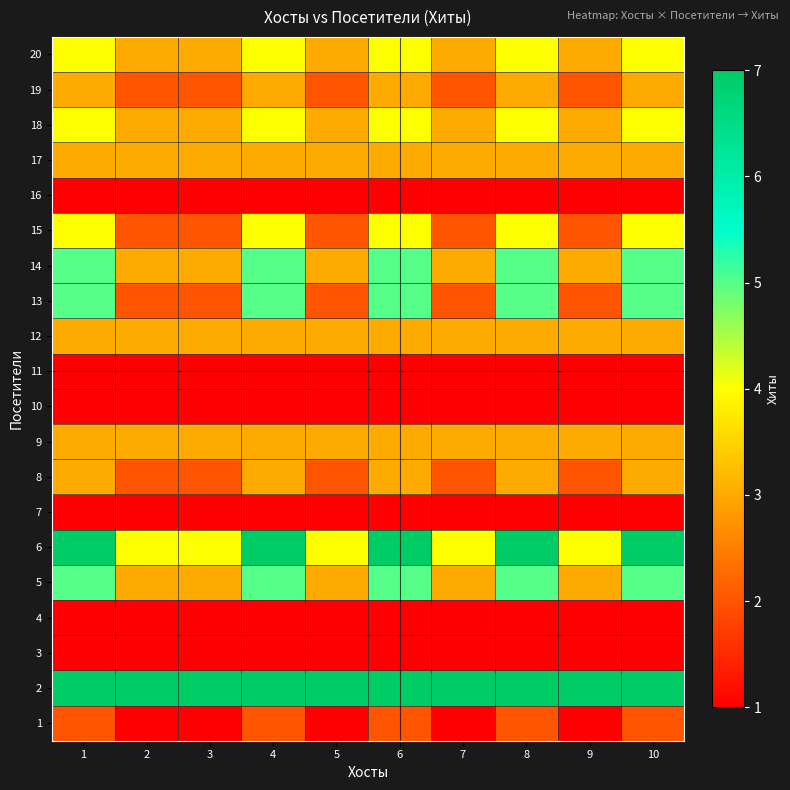

Which label corresponds to the largest value in the chart?

1